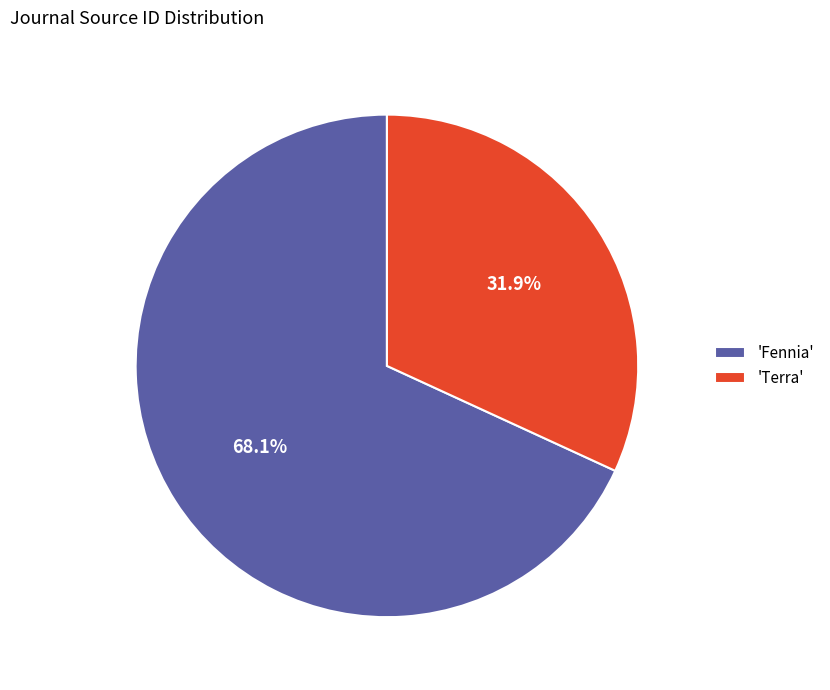

Rank the categories by value from highest to lowest.

'Fennia', 'Terra'